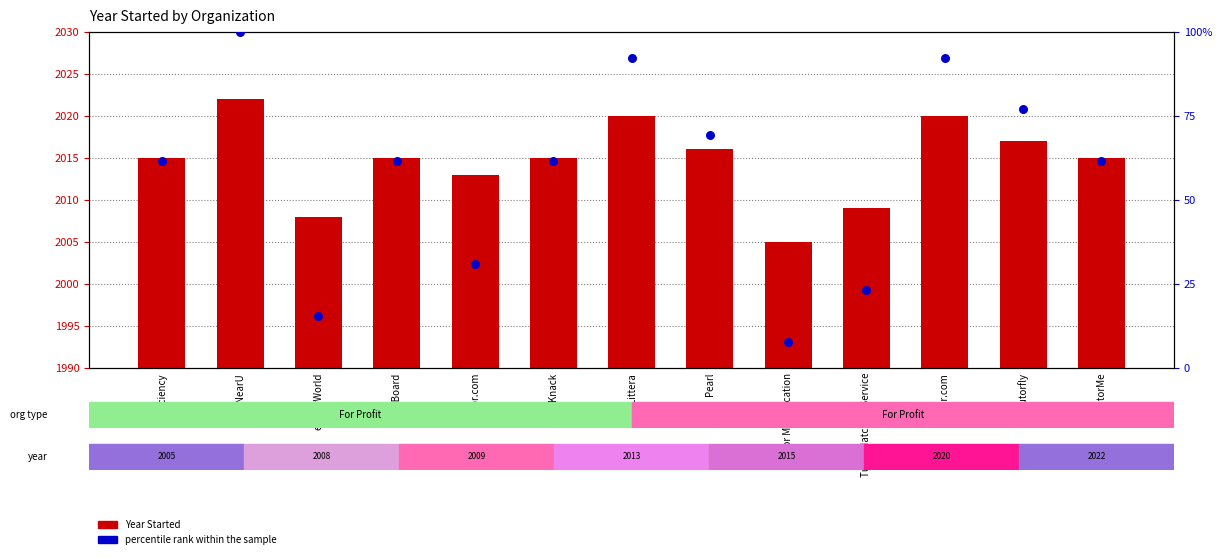

At how many categories does at least one series exceed 1202?

13